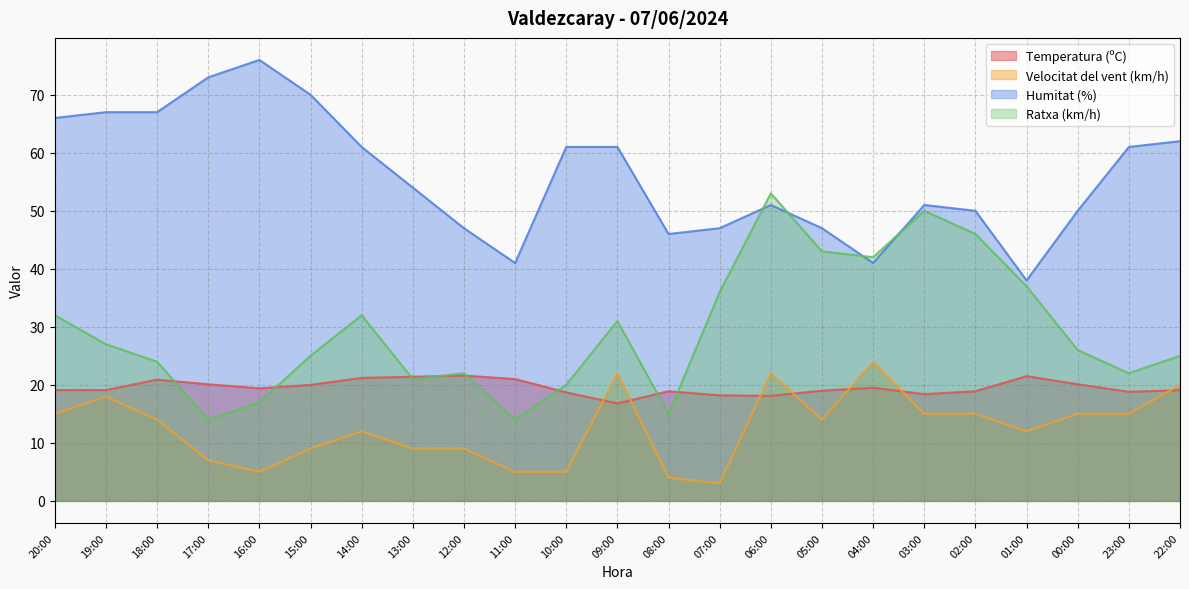

True or false: Temperatura (ºC) and Velocitat del vent (km/h) intersect in this chart.

True